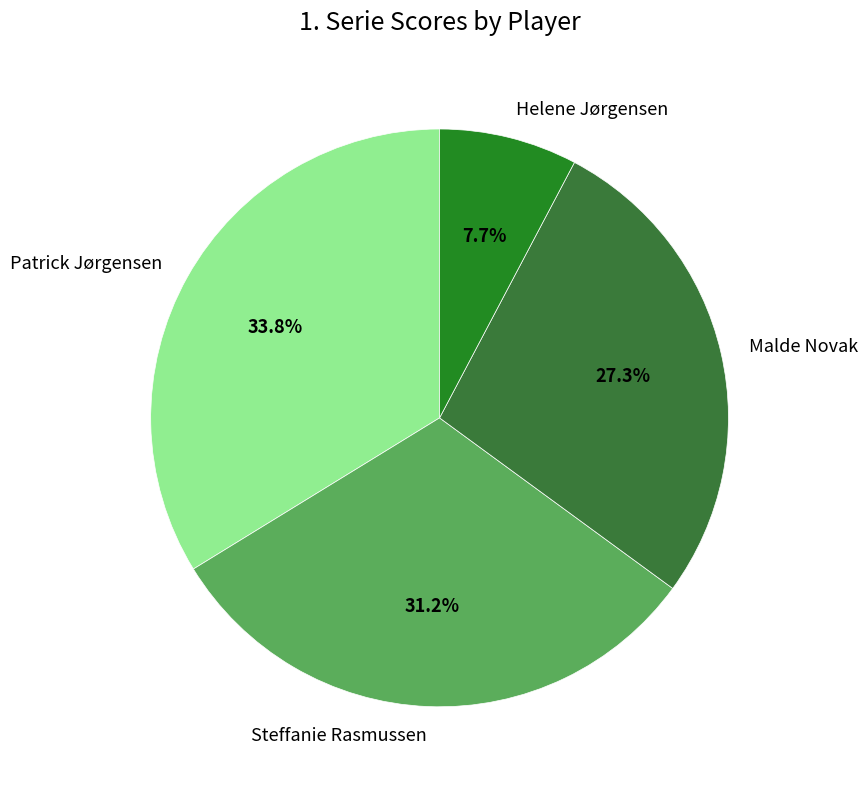

Does Patrick Jørgensen account for over 50% of the chart?

No